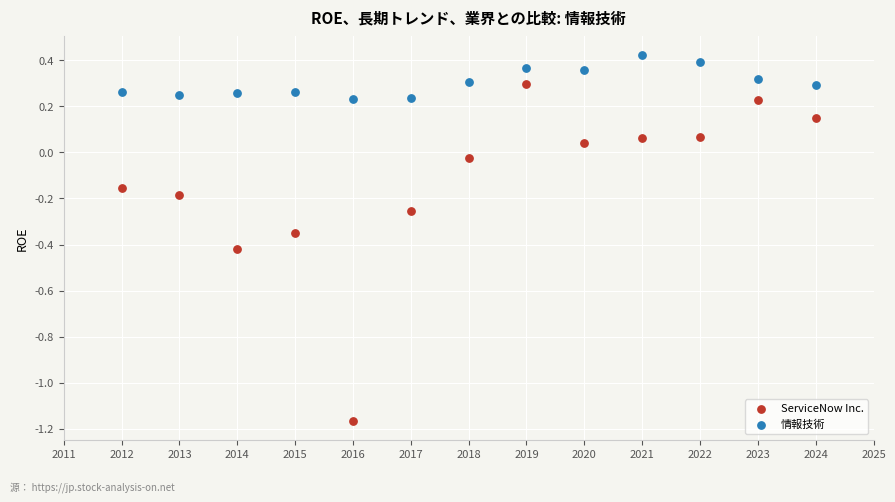

Which series reaches the minimum Y coordinate?

ServiceNow Inc.